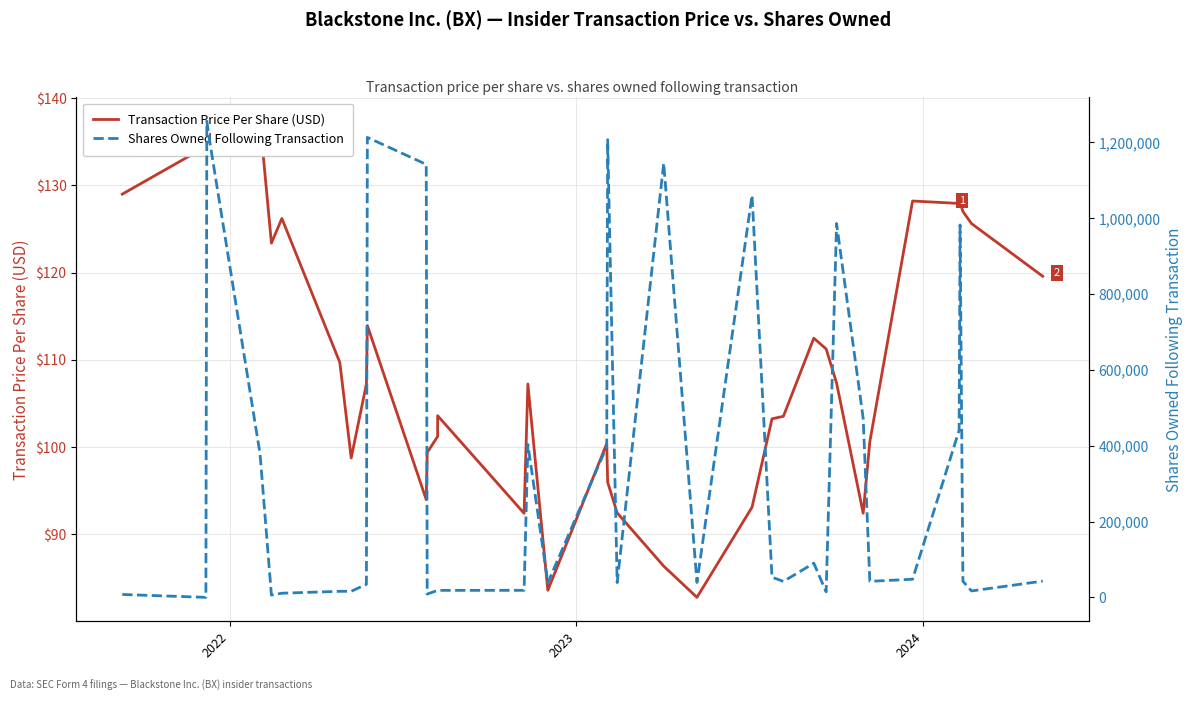

Reading right to left, extract all data points from this chart.

Transaction Price Per Share (USD): 119.6	125.6	127.0	128.0	127.9	128.2	100.6	92.4	107.3	111.2	112.5	103.5	103.2	93.1	82.7	86.3	92.4	95.9	100.4	83.5	107.2	92.4	103.6	101.2	99.4	93.9	113.9	107.2	98.7	109.7	126.2	123.4	137.4	134.4	135.0	134.4	129.0
Shares Owned Following Transaction: 42850.0	16949.0	42573.0	982221.0	440666.0	47781.0	42280.0	472386.0	985883.0	14549.0	90112.0	41967.0	53281.0	1060448.0	39292.0	1145448.0	38930.0	1207168.0	397528.0	38574.0	403221.0	18574.0	18418.0	18418.0	8635.0	1141965.0	1213188.0	34522.0	15992.0	15942.0	10942.0	5942.0	378675.0	1218688.0	1256188.0	0.0	7631.0